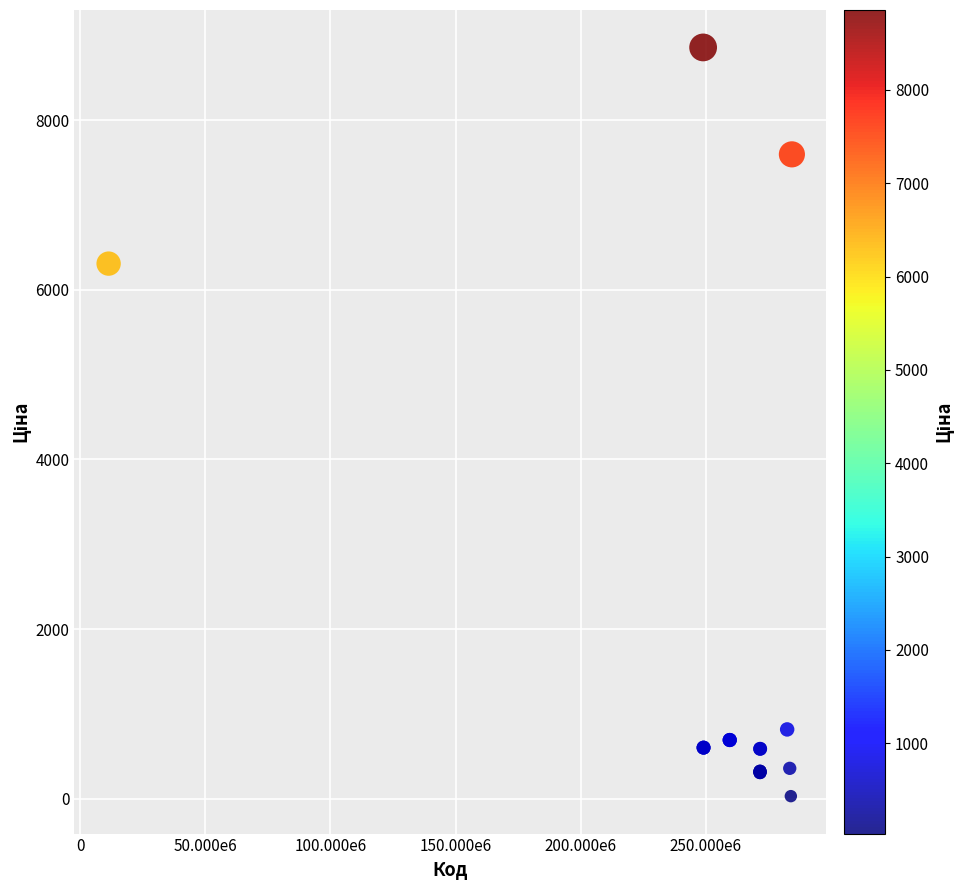

What Y value in the scatter plot is closest to 4444?

6308.8